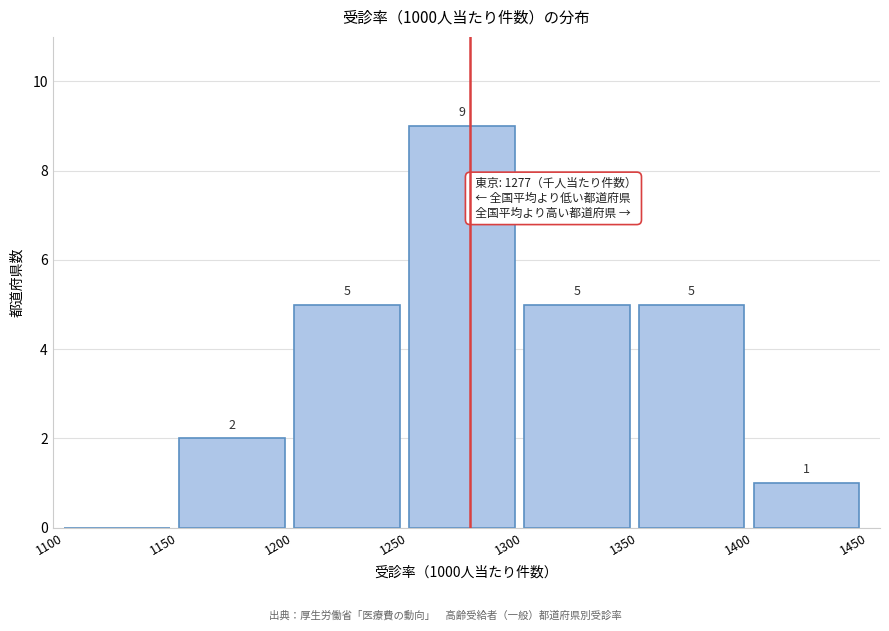

Over which range of the x-axis is the bar tallest?

1250 to 1300